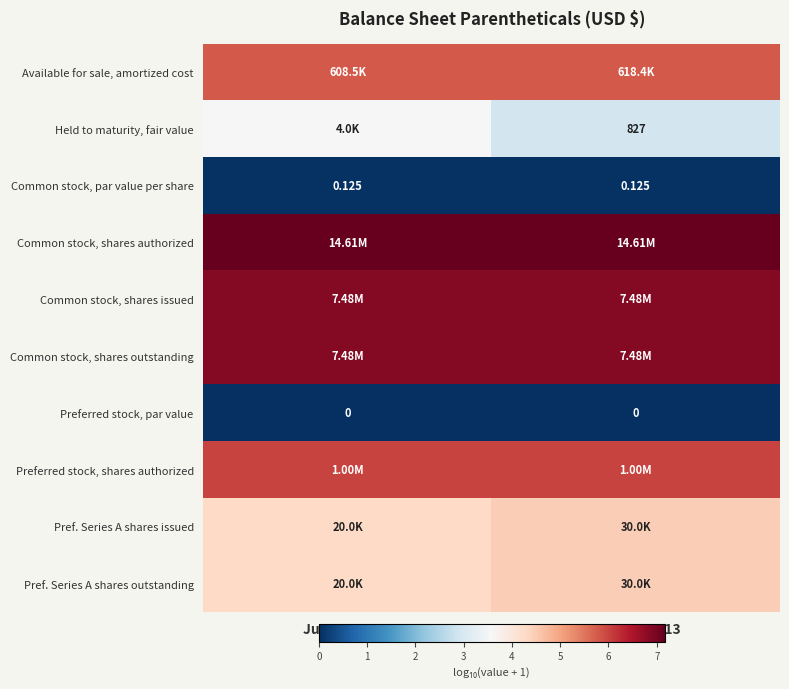

Is it true that row_5 equals 6.9 at Dec. 31, 2013?

True